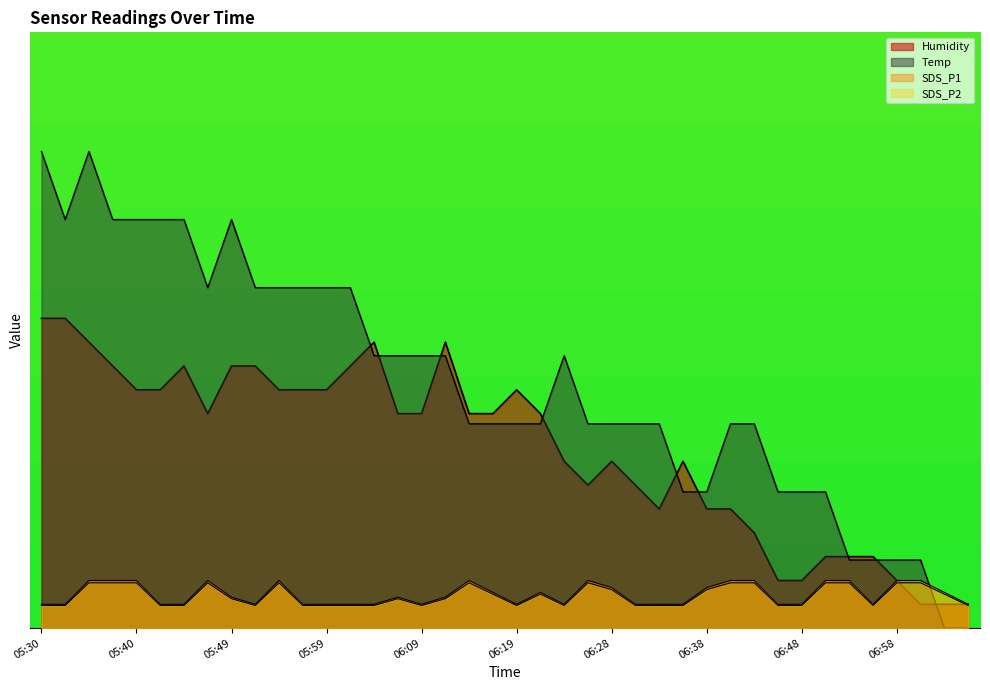

How many intersections are there between Temp and Humidity?

9